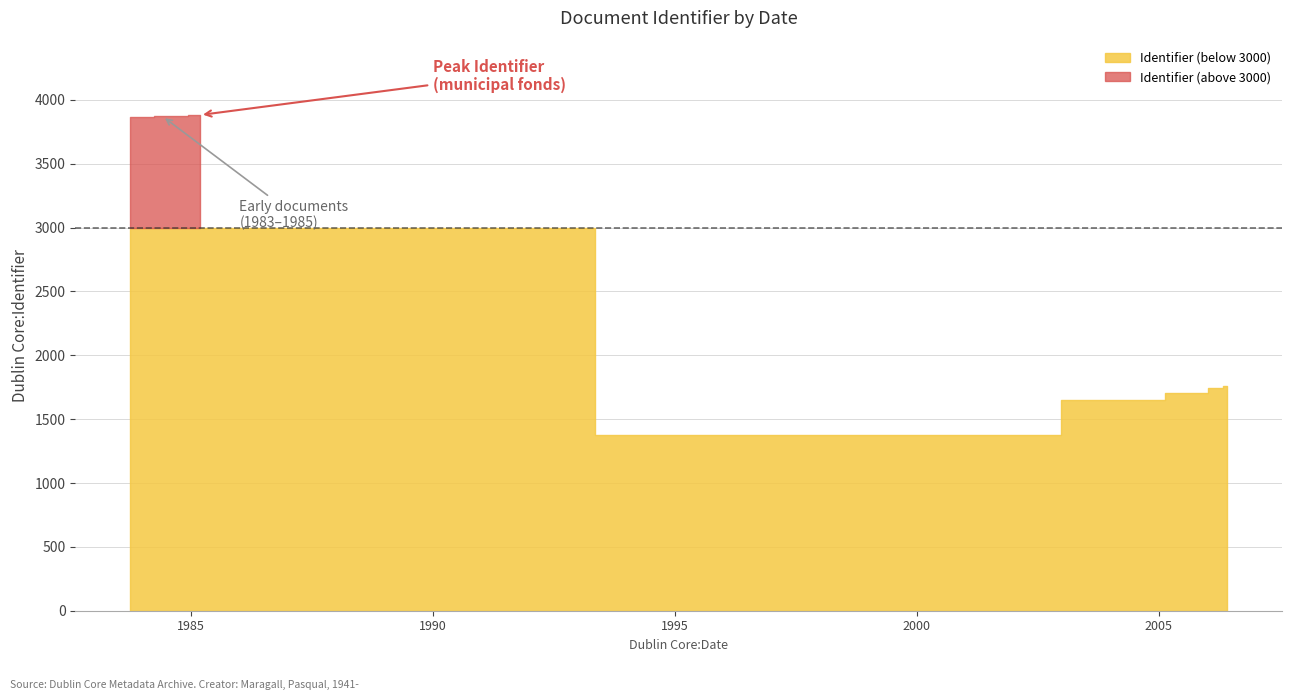

What position from the right is 2001-06-29?

5